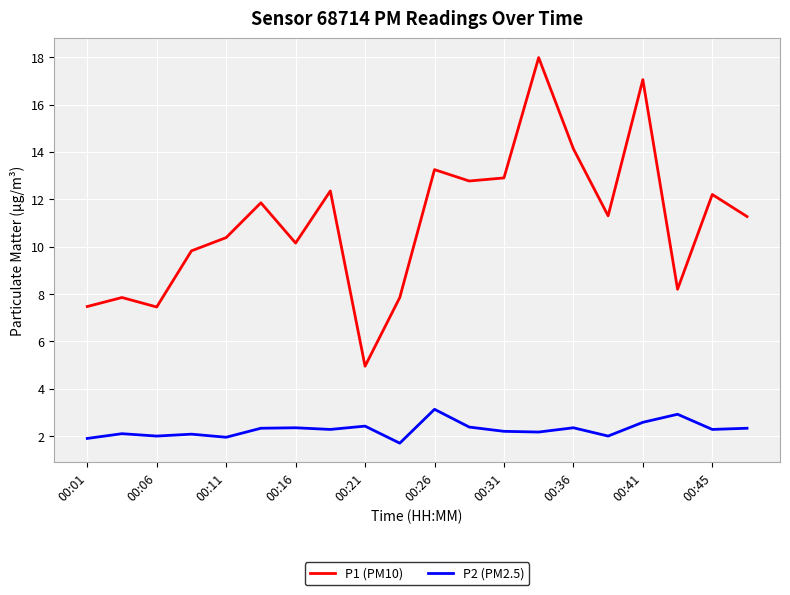

True or false: P1 (PM10) and P2 (PM2.5) cross at least once.

False